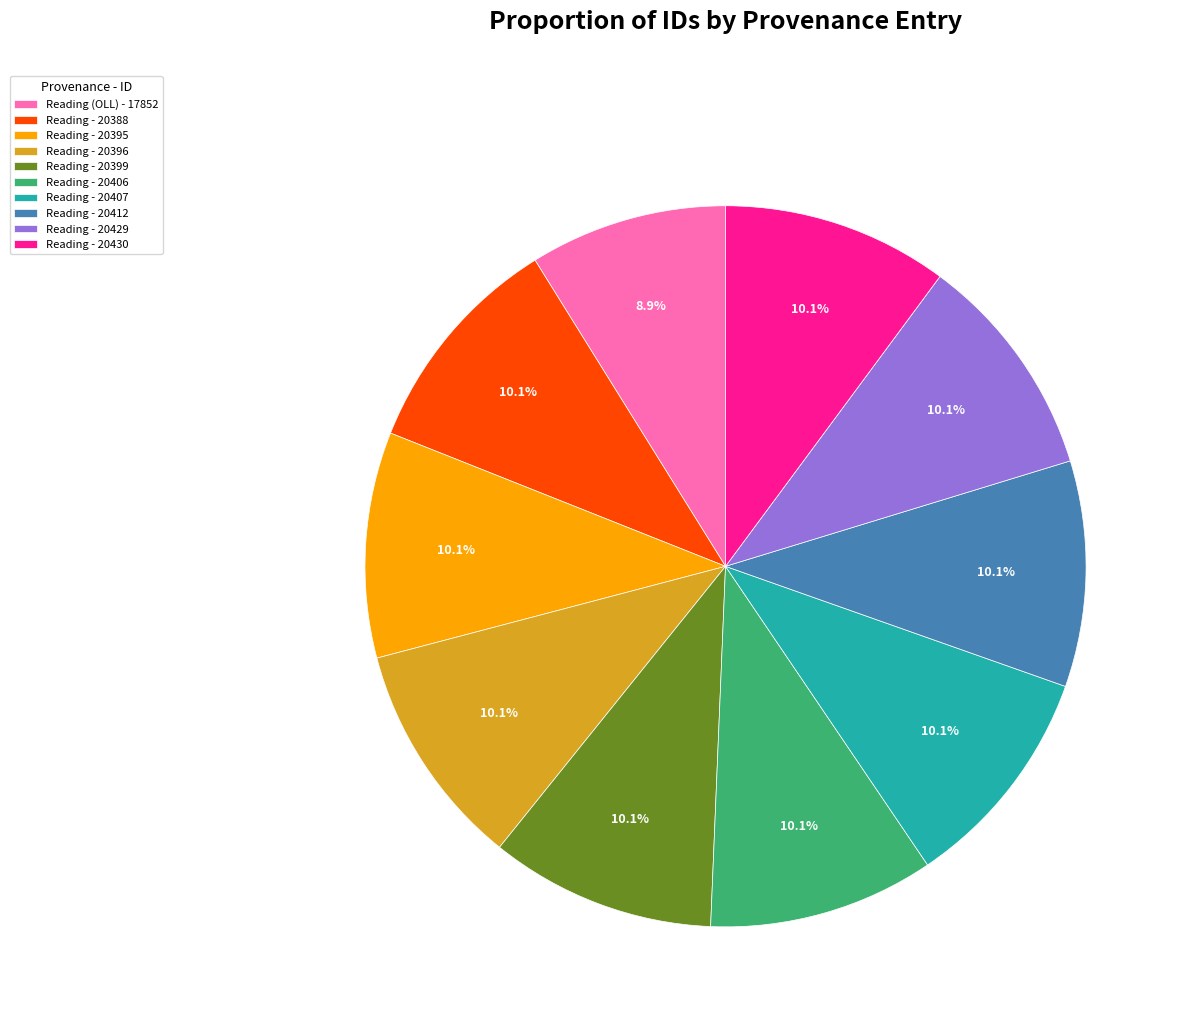

Do Reading - 20407 and Reading - 20406 together represent more than half of the pie?

No